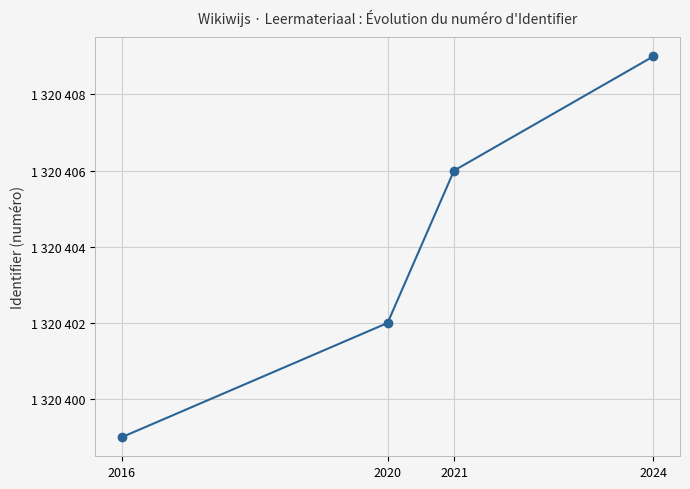

Is this an area chart (filled region under the line)?

No